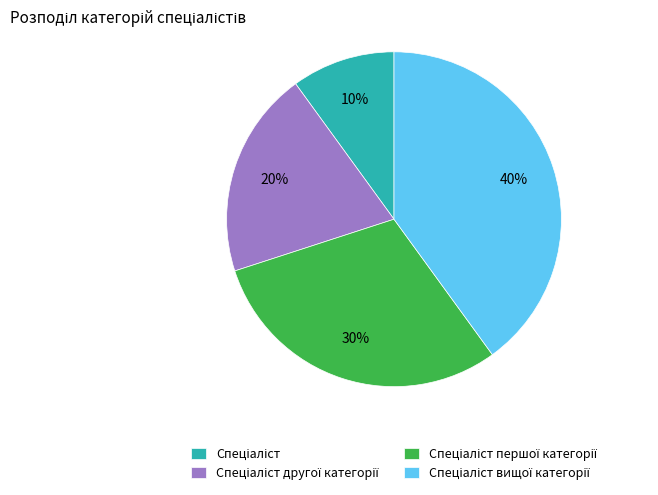

Does any single category account for the majority?

No